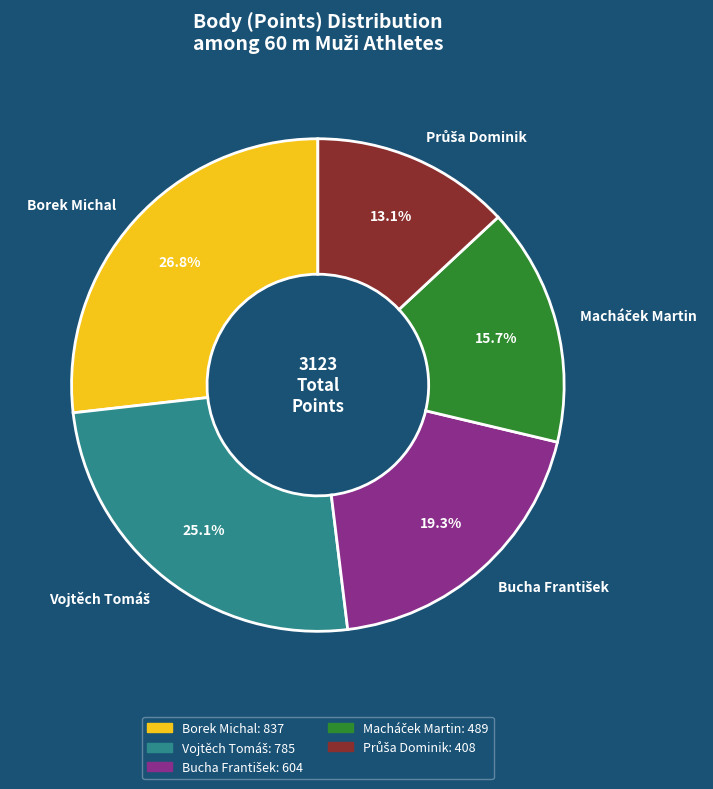

Is there a majority slice in this chart?

No